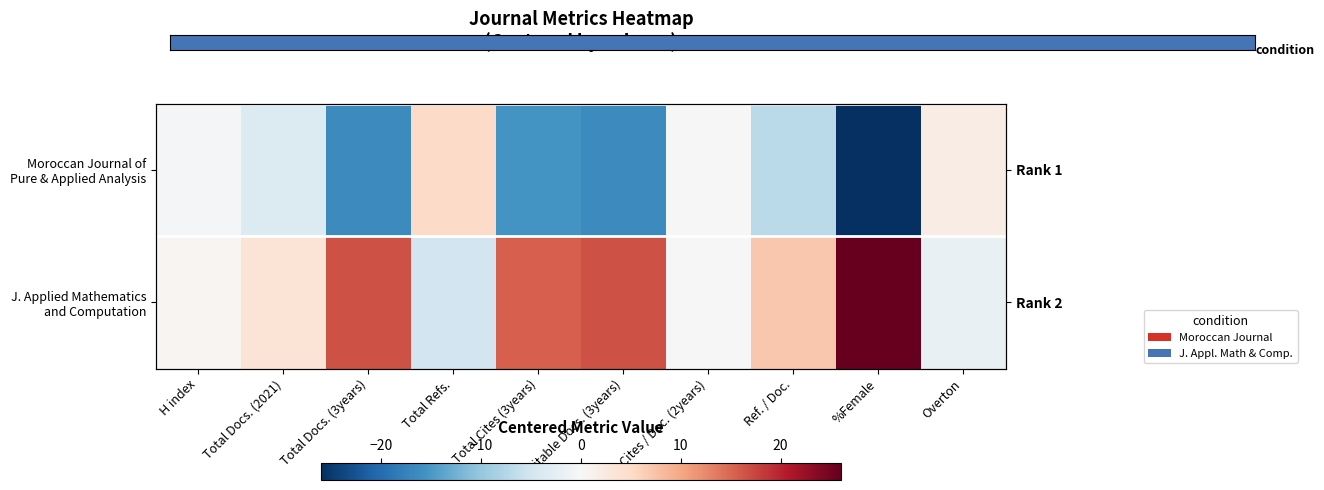

The value of J. Applied Mathematics and Computation at Overton is -2.8. True or false?

False